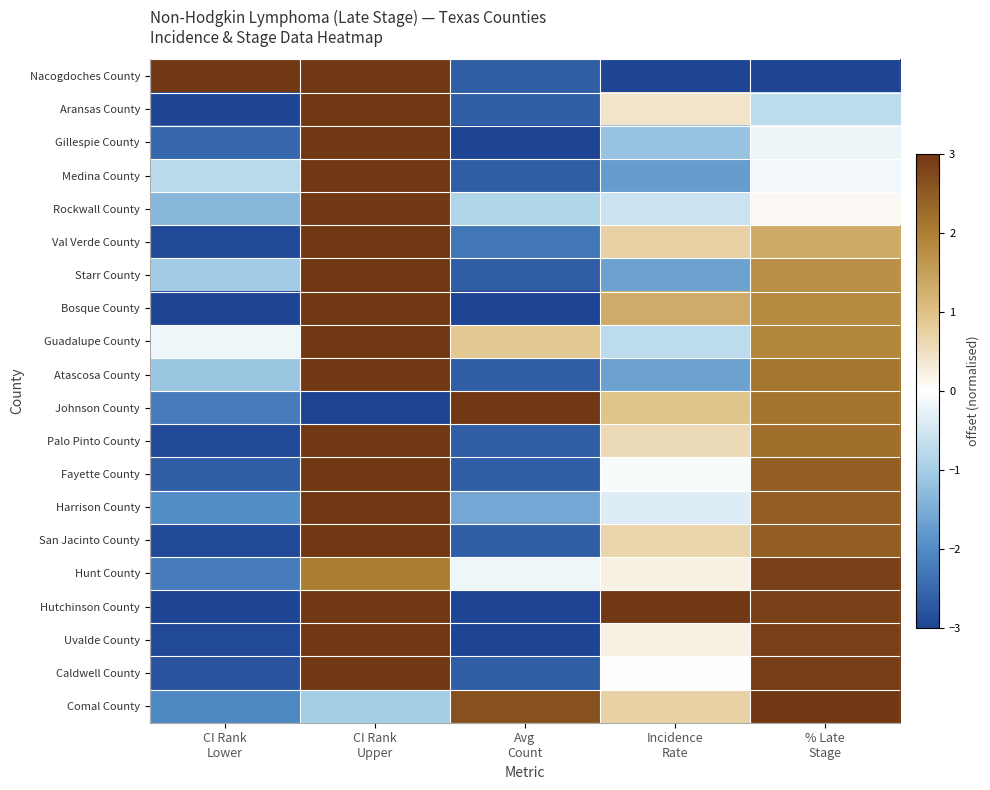

What is the spread (max minus min) of values at Avg
Count?

6.0